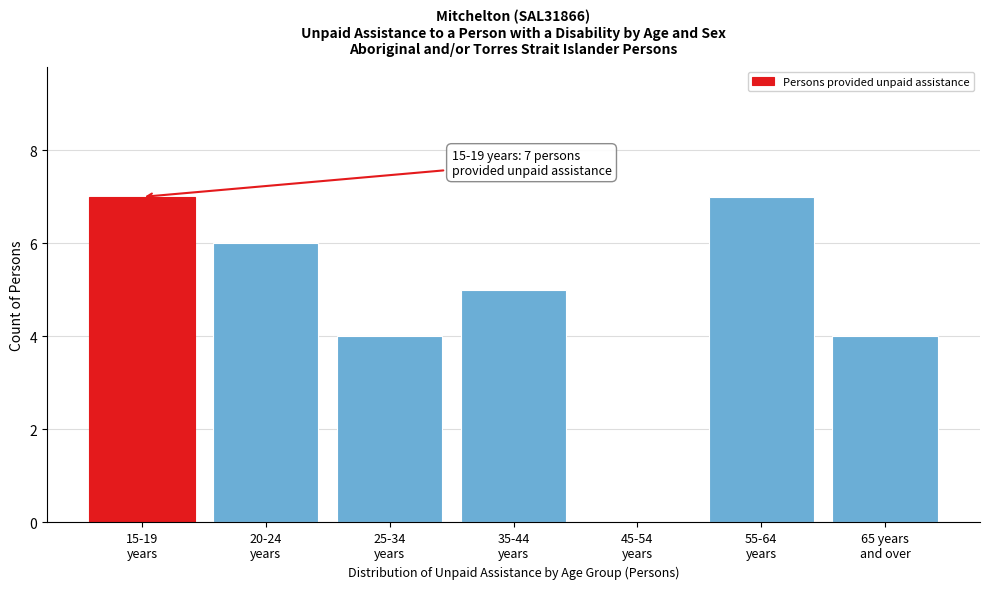

What is the greatest value displayed?

7